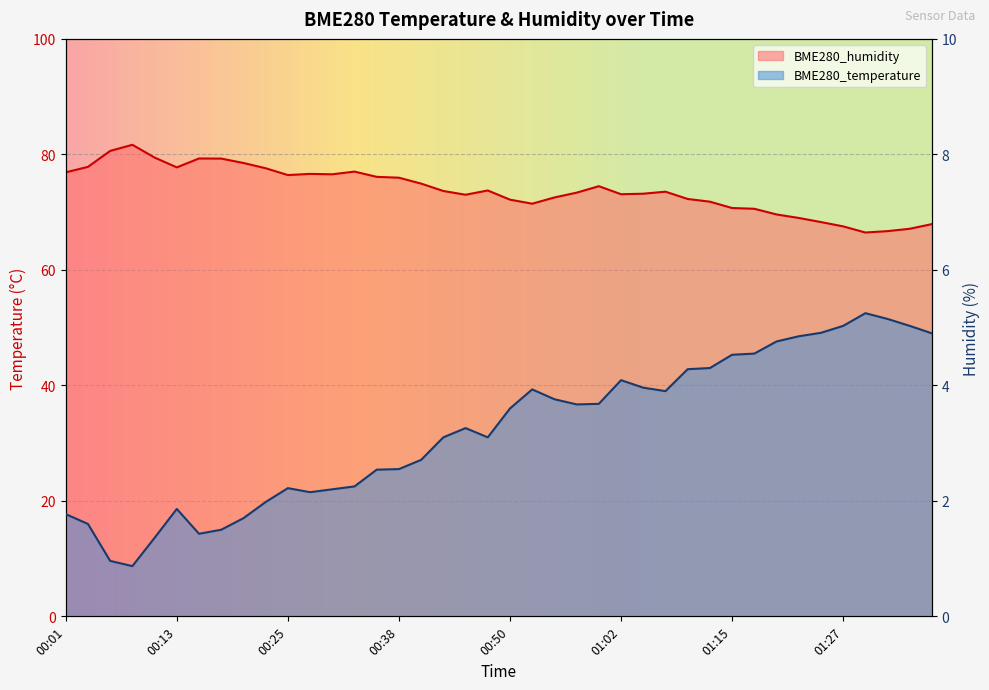

What is the average value of the BME280_temperature series?

3.2